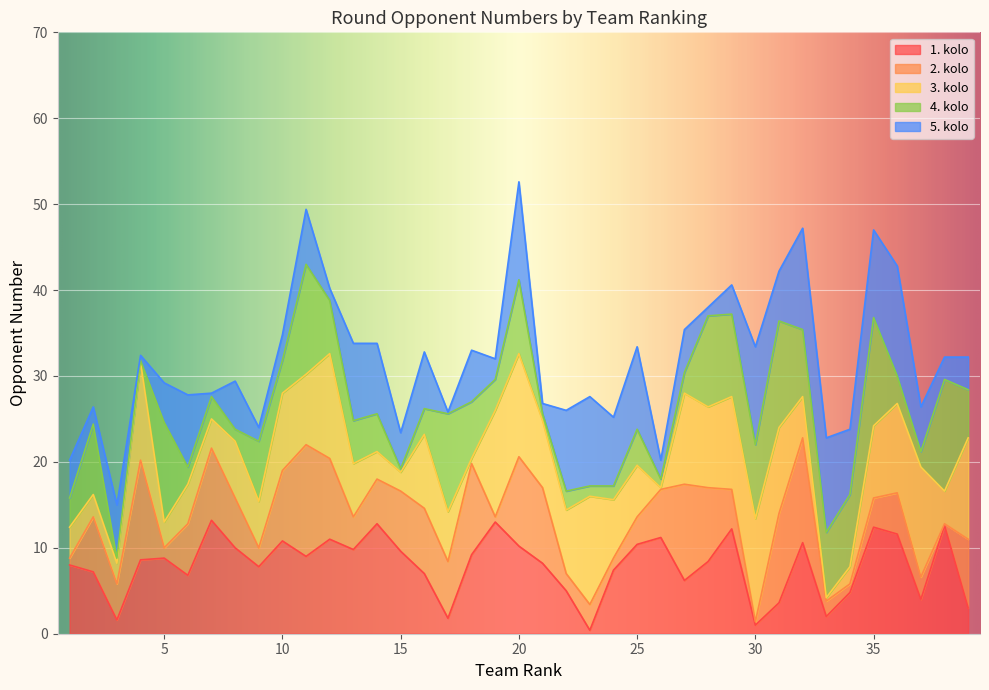

What is the value of the 4. kolo point at the 1st from the left?

17